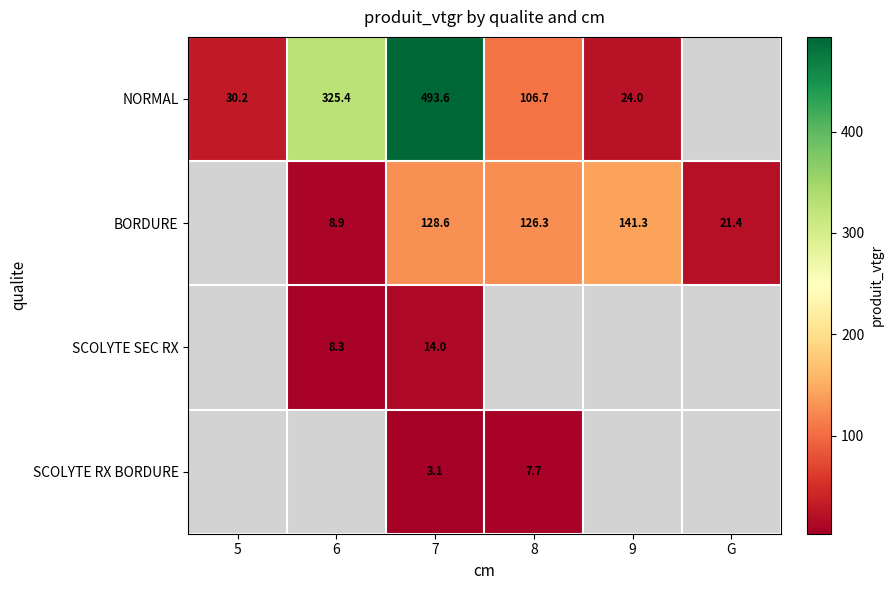

At 7, list the series in order from largest to smallest.

NORMAL, BORDURE, SCOLYTE SEC RX, SCOLYTE RX BORDURE